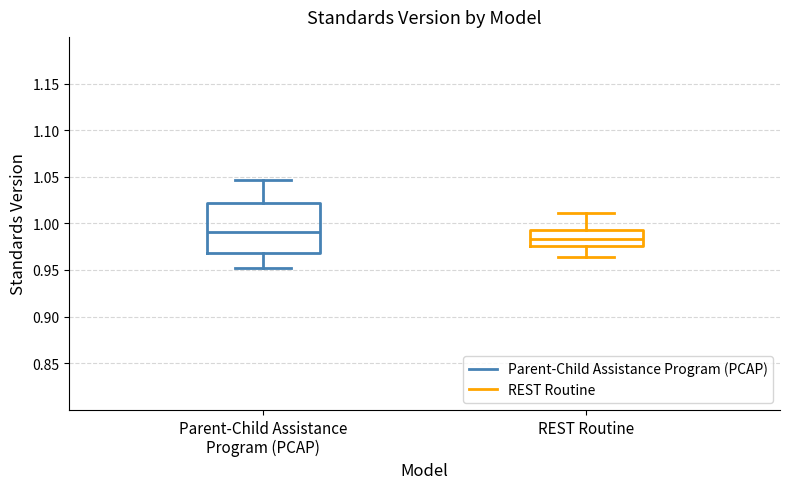

Comparing the boxes themselves (not the whiskers), which one is the tallest?

Parent-Child Assistance Program (PCAP)